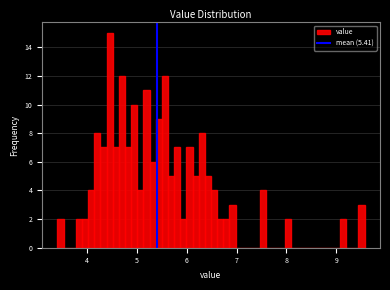

Read against the x-axis, roughly where is the centre of the tallest bar?

4.4